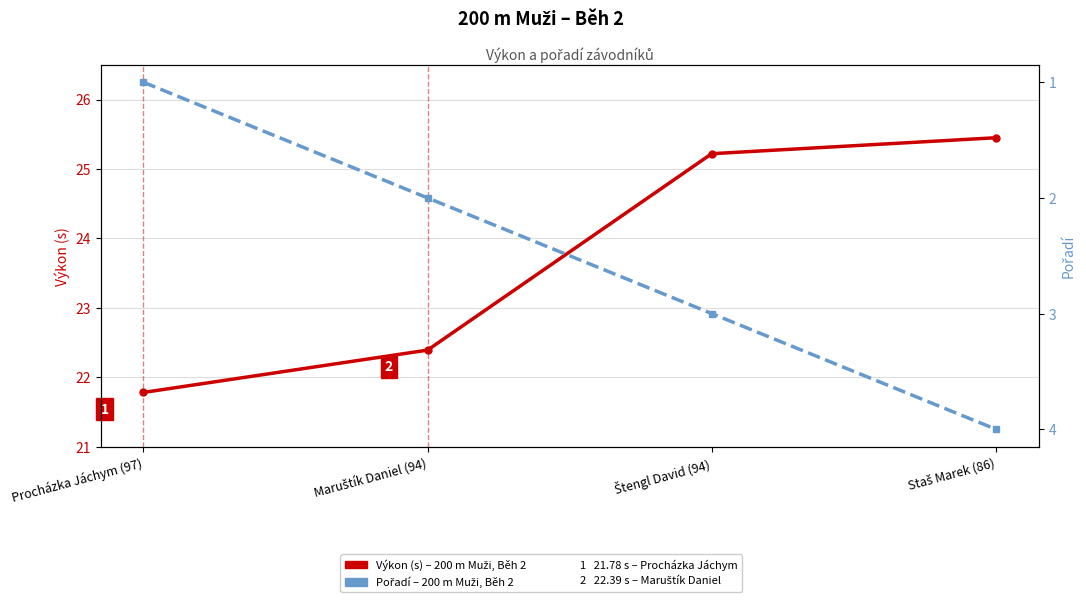

Between Procházka Jáchym (97) and Maruštík Daniel (94), which is larger?

Maruštík Daniel (94)